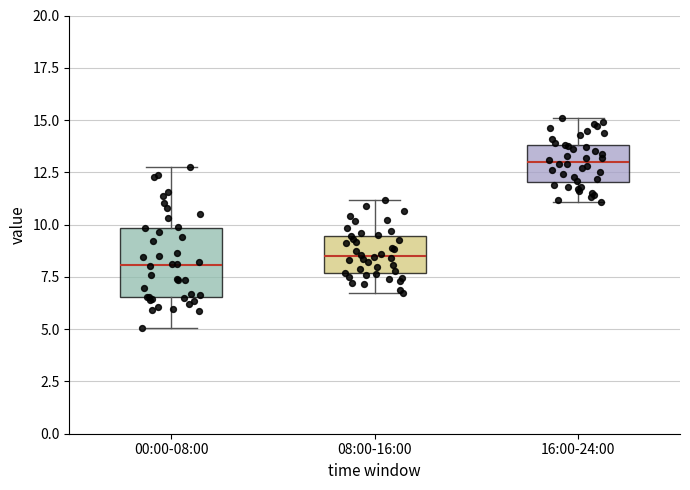

Reading left to right, read every box against the y-axis: the position of its median line, the range the box covers, and the ends of its whiskers. The values are not printed on the chart, so give them approximately, as read against the axis.

00:00-08:00: median 8.0, box 6.5 to 10.0, whiskers 5.0 to 13.0
08:00-16:00: median 8.5, box 7.5 to 9.5, whiskers 7.0 to 11.0
16:00-24:00: median 13.0, box 12.0 to 14.0, whiskers 11.0 to 15.0